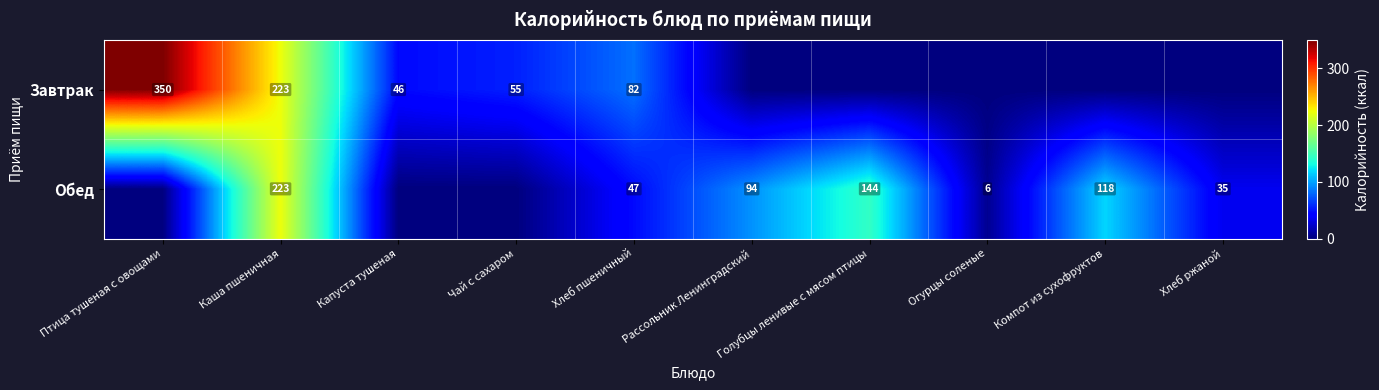

What is the difference between the Обед values at Голубцы ленивые с мясом птицы and Компот из сухофруктов?

26